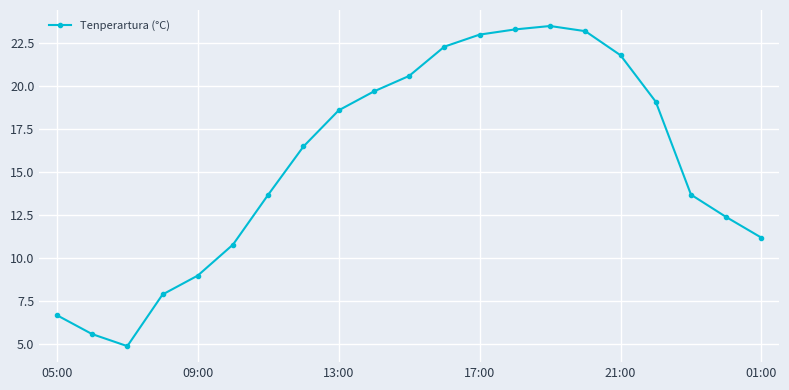

What is the value of the 6th point from the left?

10.8